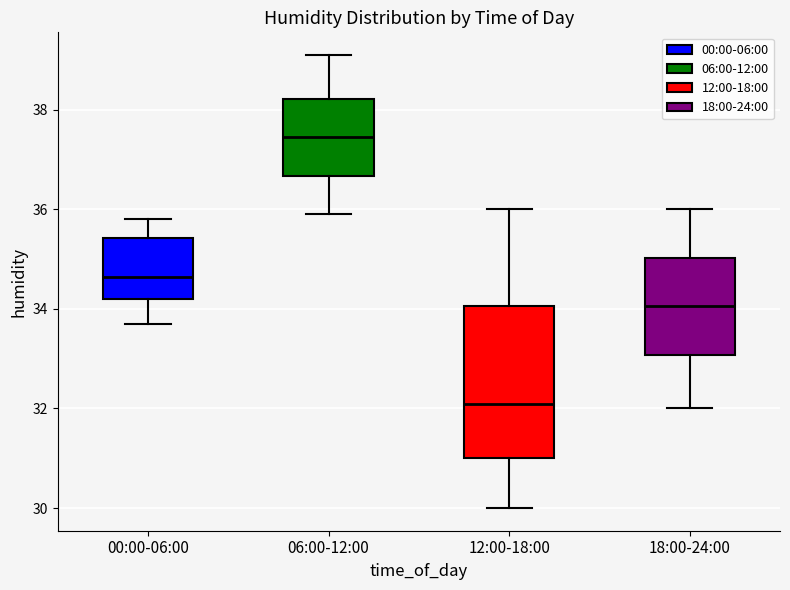

Reading left to right, read every box against the y-axis: the position of its median line, the range the box covers, and the ends of its whiskers. The values are not printed on the chart, so give them approximately, as read against the axis.

00:00-06:00: median 34.6, box 34.2 to 35.4, whiskers 33.8 to 35.8
06:00-12:00: median 37.4, box 36.6 to 38.2, whiskers 36.0 to 39.2
12:00-18:00: median 32.2, box 31.0 to 34.0, whiskers 30.0 to 36.0
18:00-24:00: median 34.0, box 33.0 to 35.0, whiskers 32.0 to 36.0